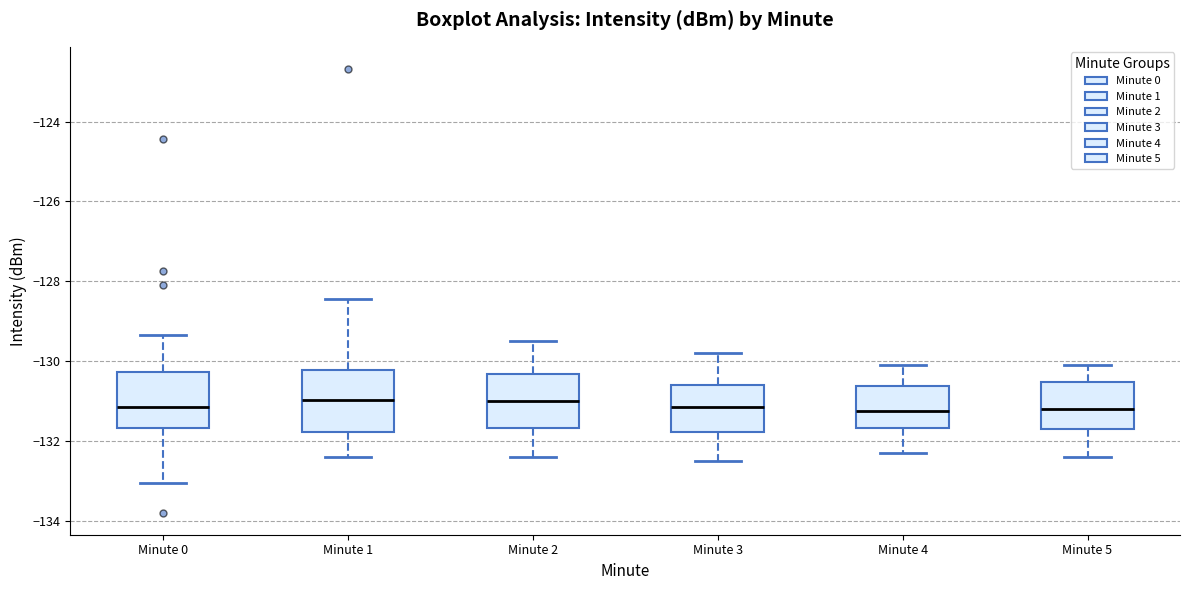

Reading left to right, transcribe this box plot: for each box, give where its median line is, the range the box spans, and where its two whiskers end, as read against the y-axis. The values are not printed on the chart, so give them approximately, as read against the axis.

Minute 0: median -131.2, box -131.6 to -130.2, whiskers -133.0 to -129.4
Minute 1: median -131.0, box -131.8 to -130.2, whiskers -132.4 to -128.4
Minute 2: median -131.0, box -131.6 to -130.4, whiskers -132.4 to -129.4
Minute 3: median -131.2, box -131.8 to -130.6, whiskers -132.4 to -129.8
Minute 4: median -131.2, box -131.6 to -130.6, whiskers -132.2 to -130.0
Minute 5: median -131.2, box -131.6 to -130.6, whiskers -132.4 to -130.0